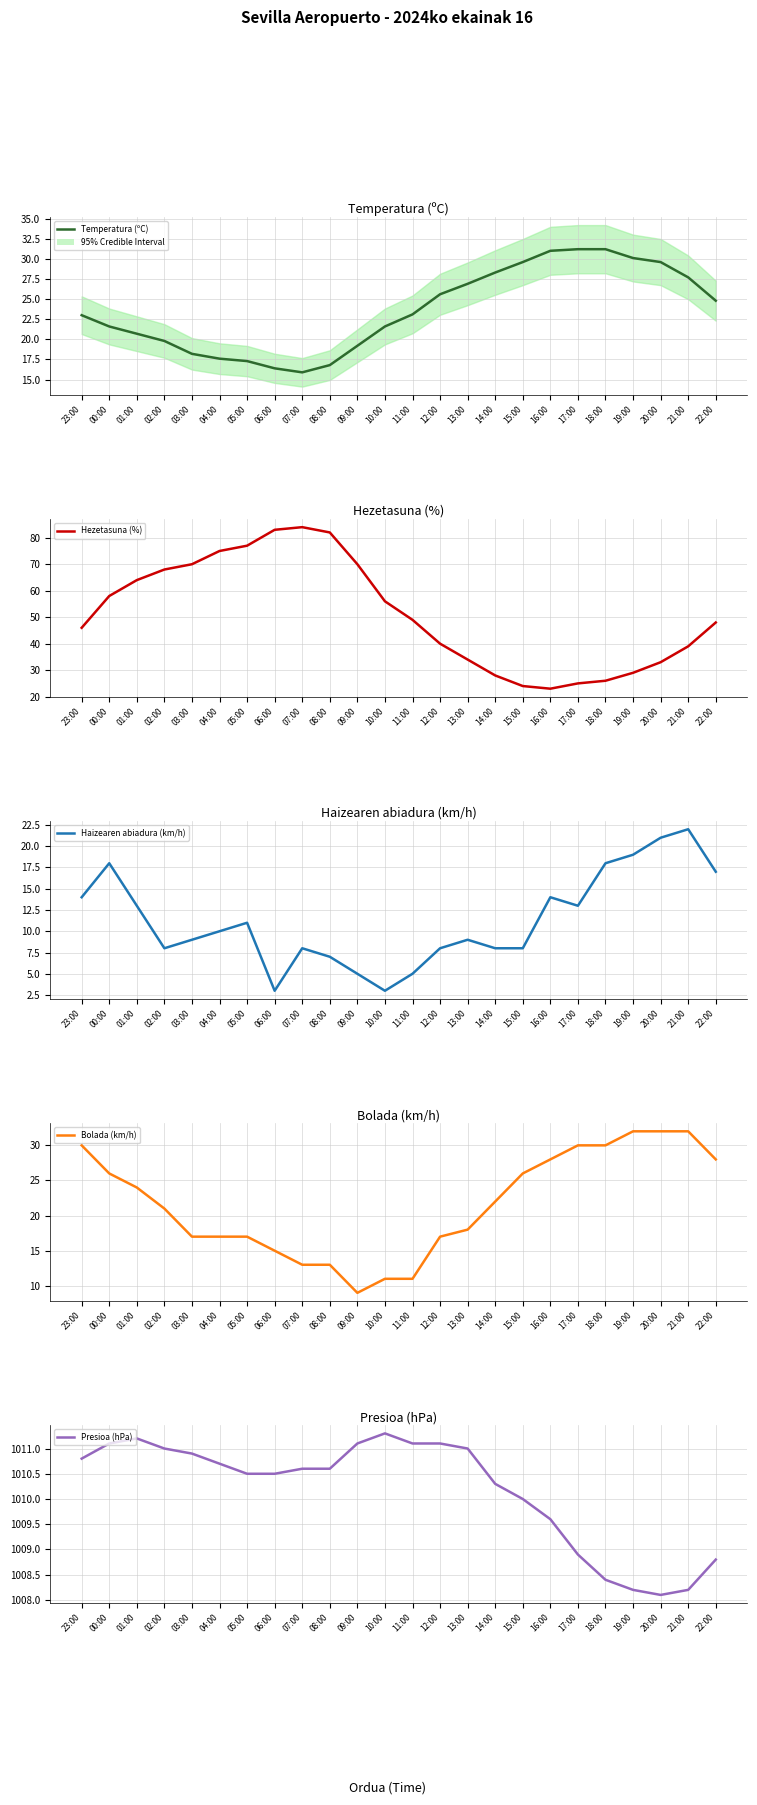

At which label is Bolada (km/h) closest to 20?

02:00